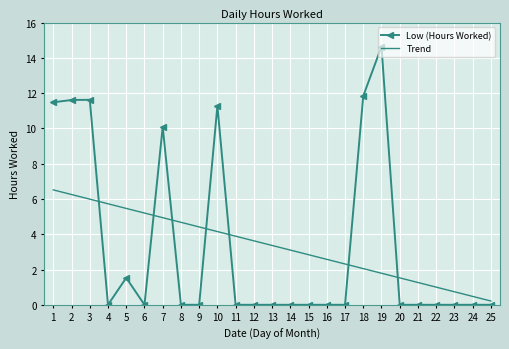

What is the total value across all series at 2?

17.9